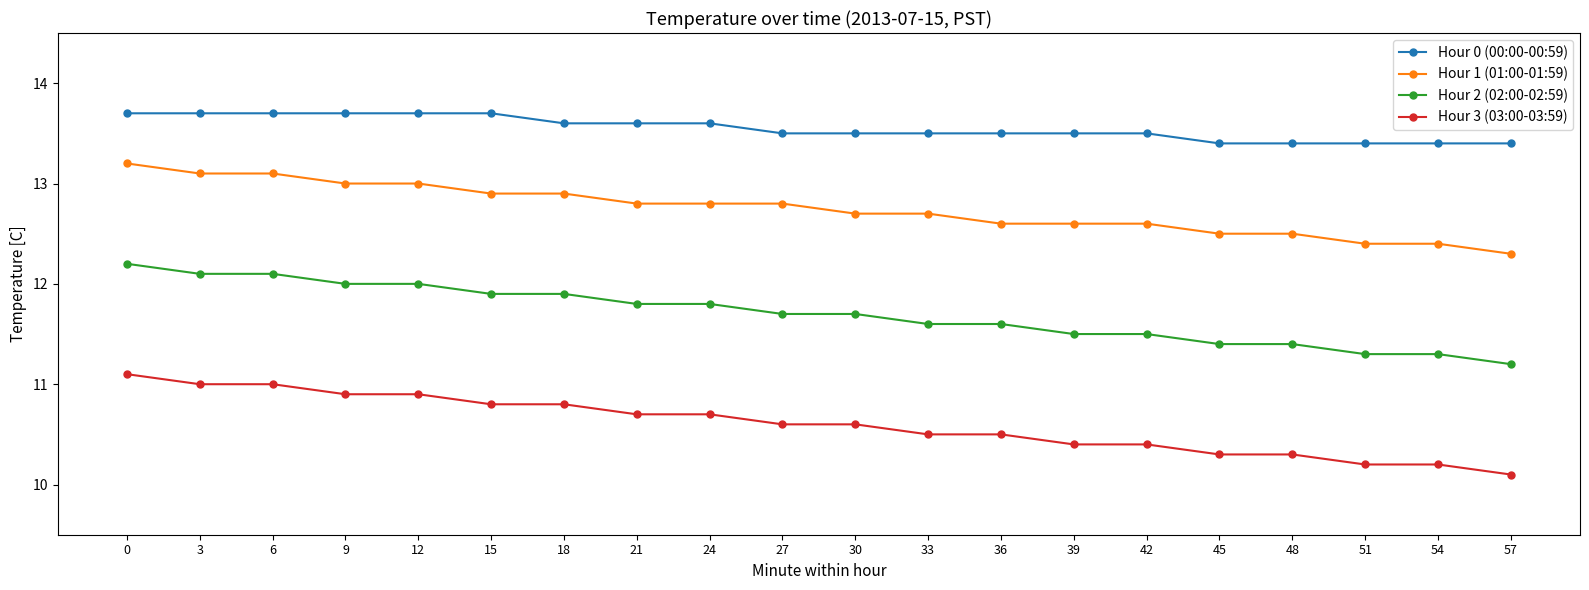

What is the average value of the Hour 2 (02:00-02:59) series?

11.7